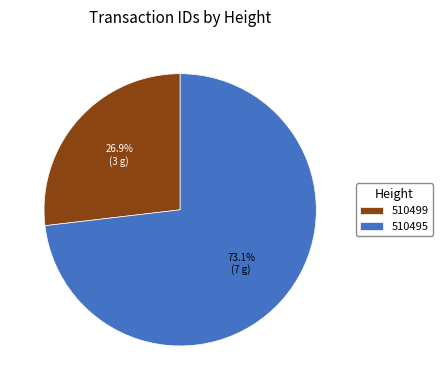

To the nearest percent, what is the combined percentage of 510499 and 510495?

100%